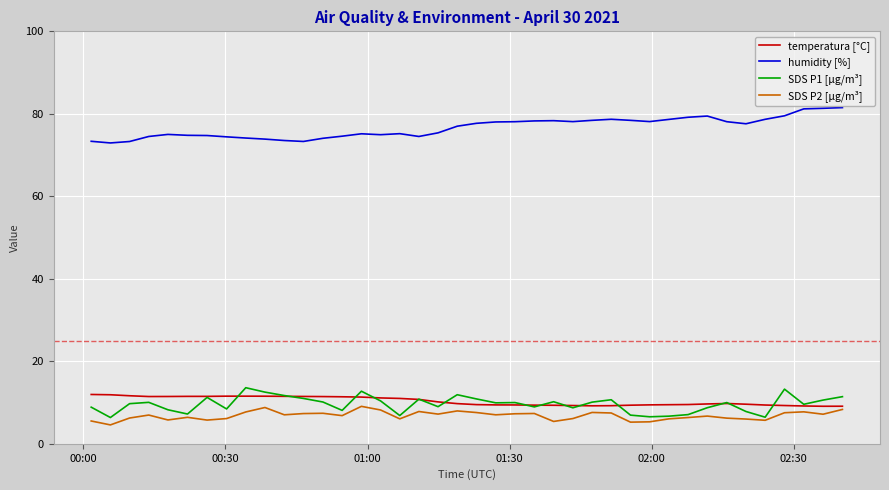

Which series has the largest total across all categories?

humidity [%]